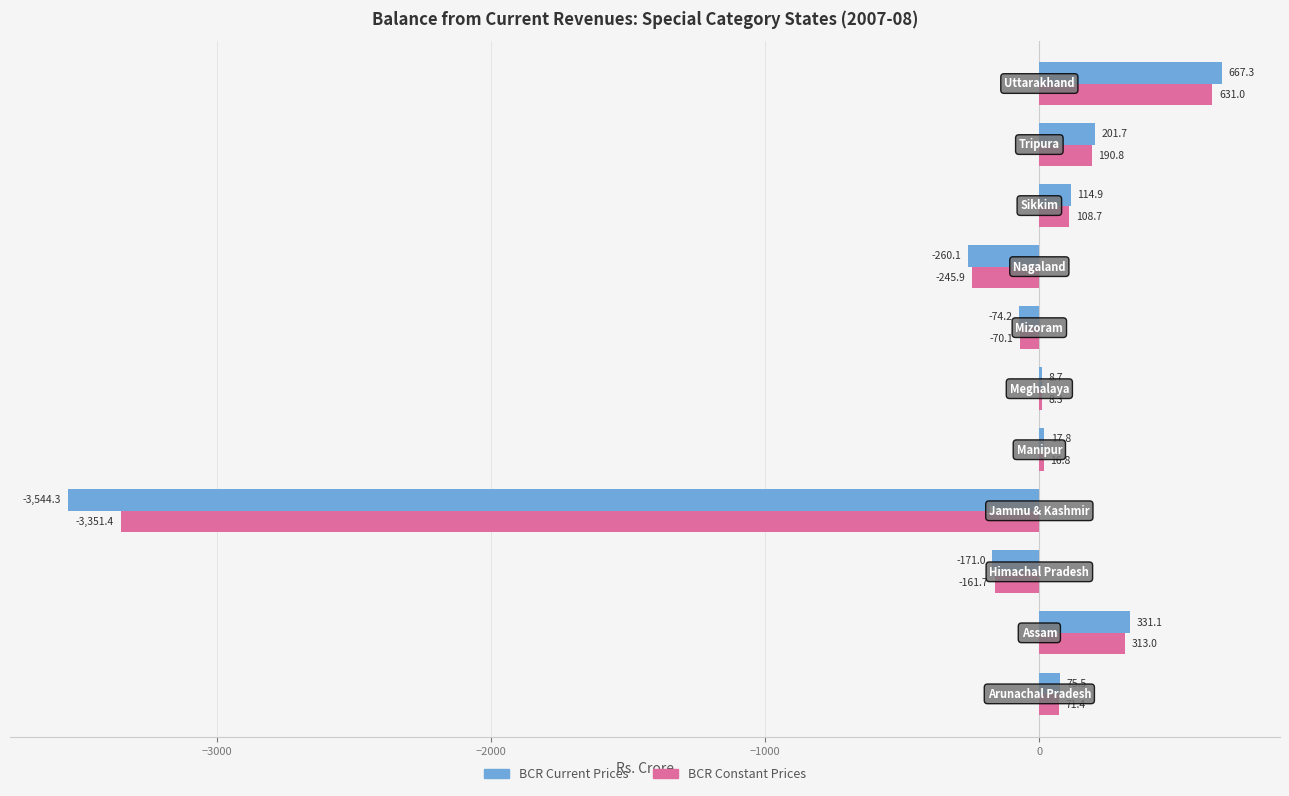

What is the maximum value for BCR Current Prices?

667.3